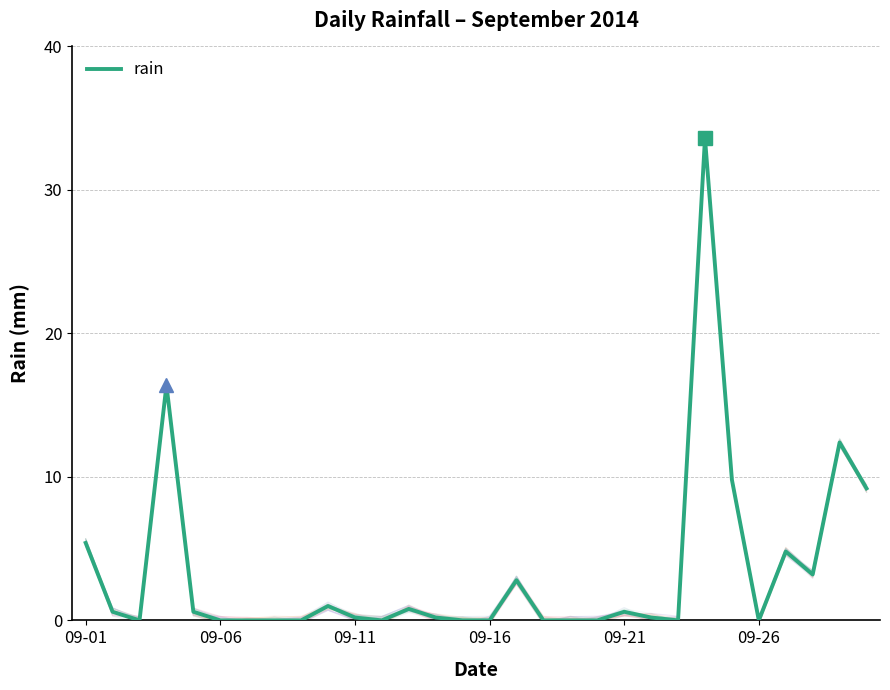

Between 19 and 09-01, which is larger?

09-01